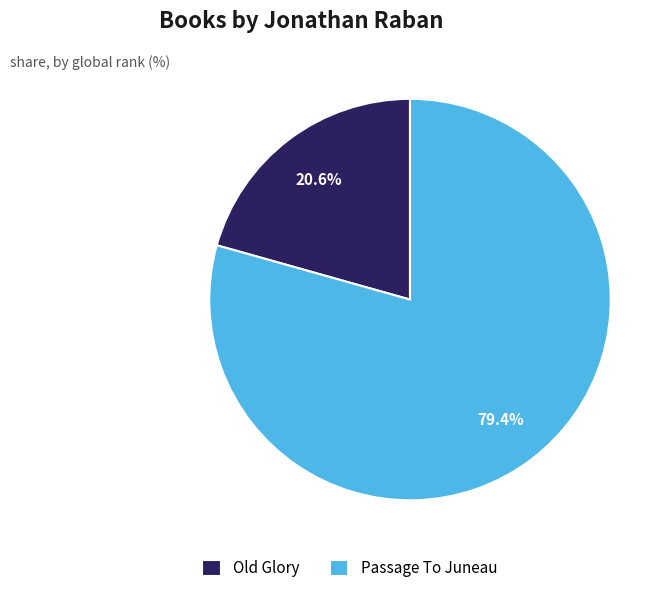

True or false: Old Glory accounts for 27% of the total.

False